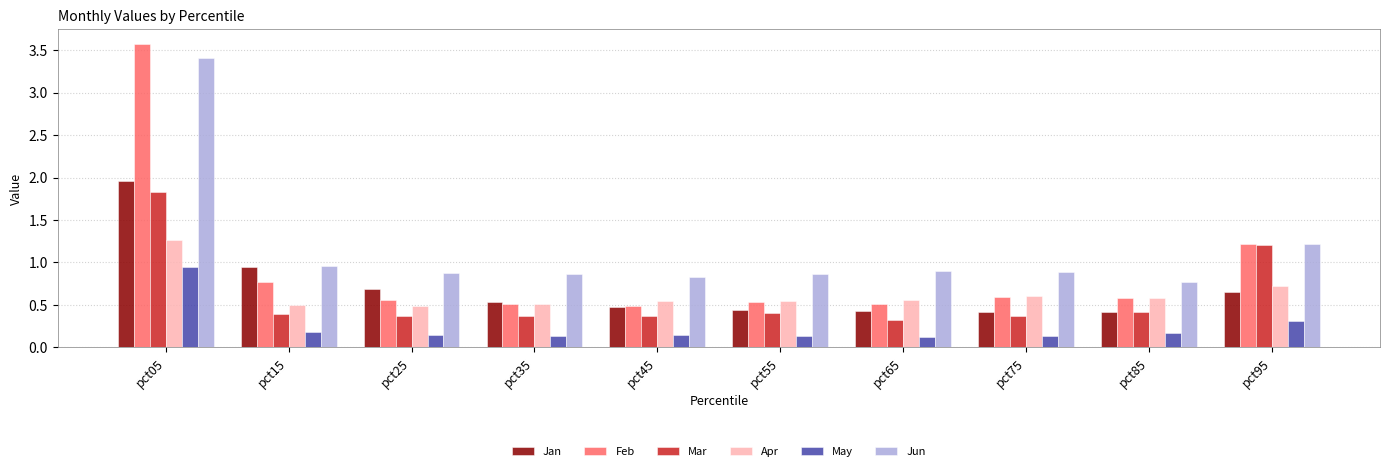

What is the total value across all series at pct85?

2.9